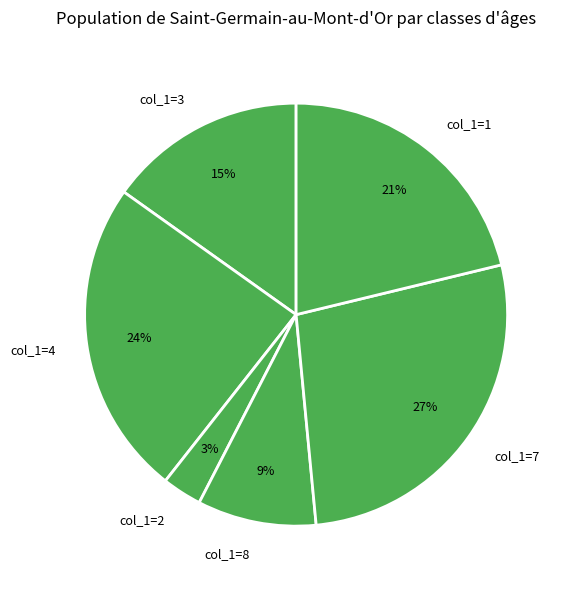

Which has a higher value, col_1=2 or col_1=1?

col_1=1